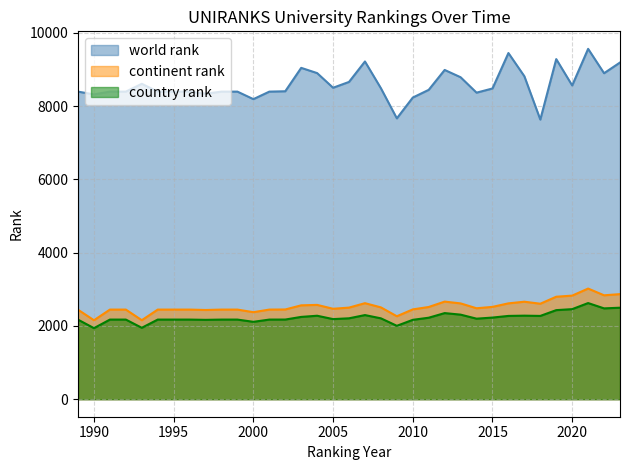

How many lines are shown in the chart?

3